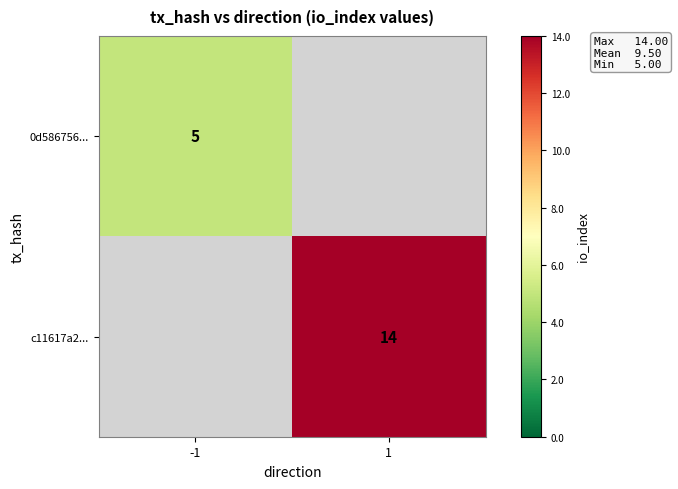

Is it true that c11617a2... equals 3 at 1?

False